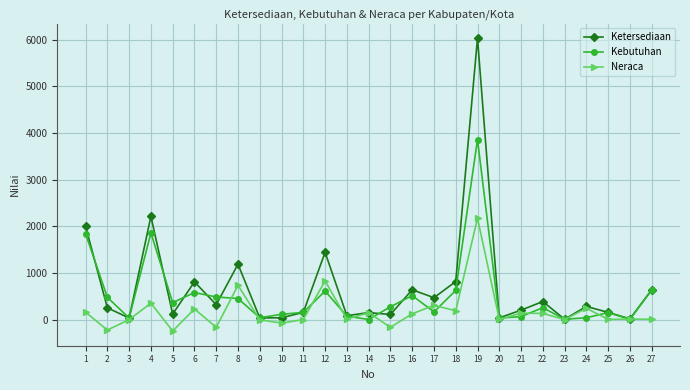

True or false: Ketersediaan has a value of 3202.9 at 4.

False